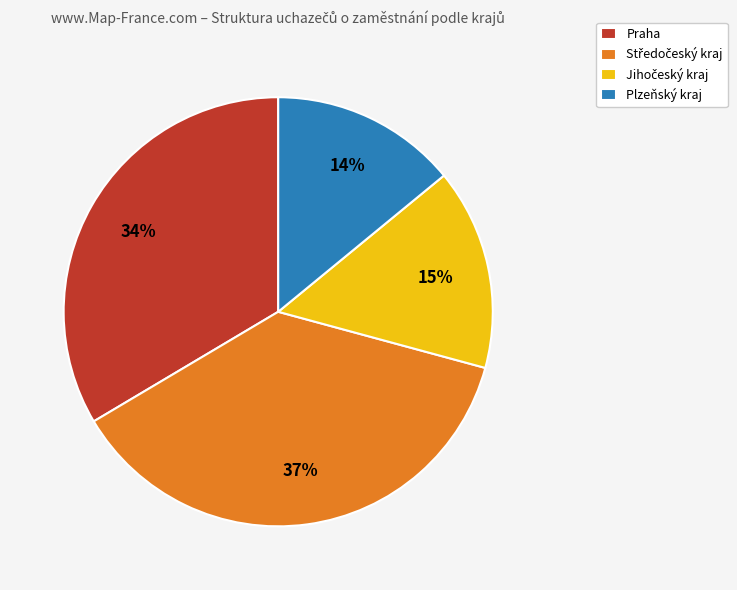

Which slice is the smallest?

Plzeňský kraj